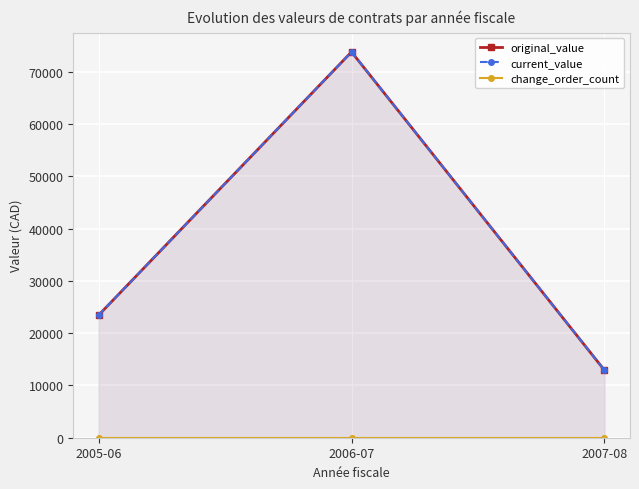

At which category is the sum across all series the highest?

2006-07